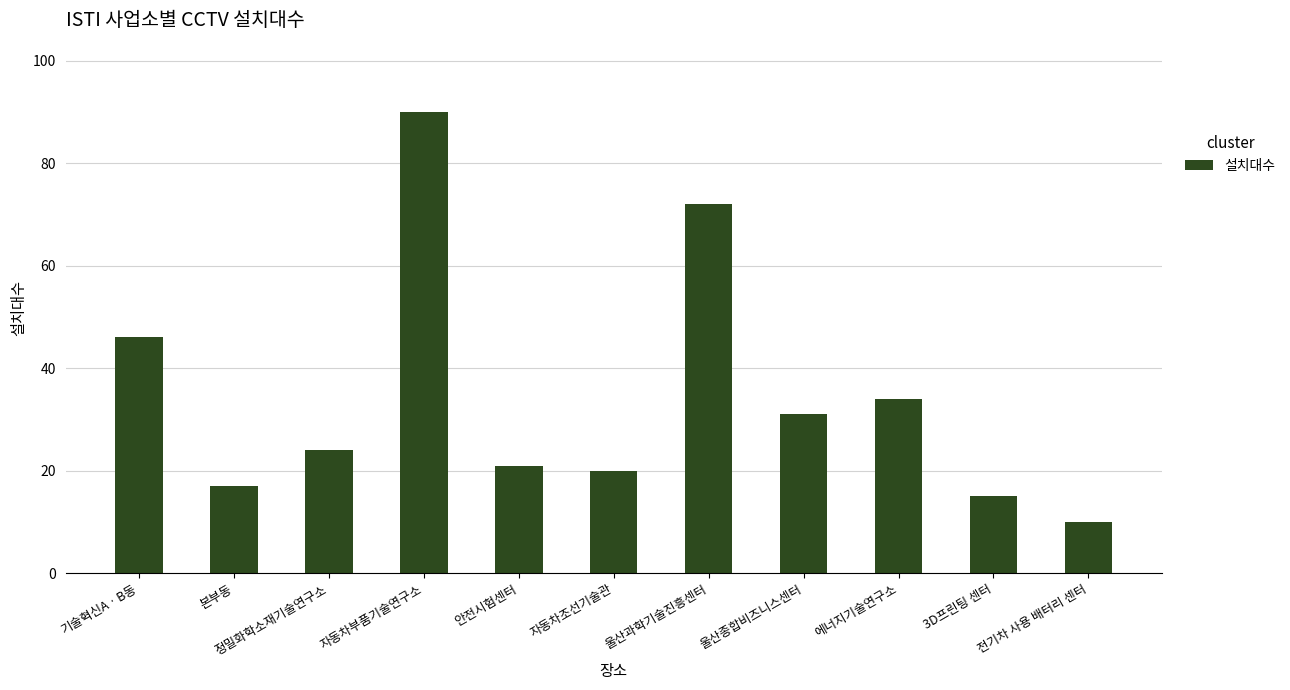

What is the label of the 5th bar from the left?

안전시험센터